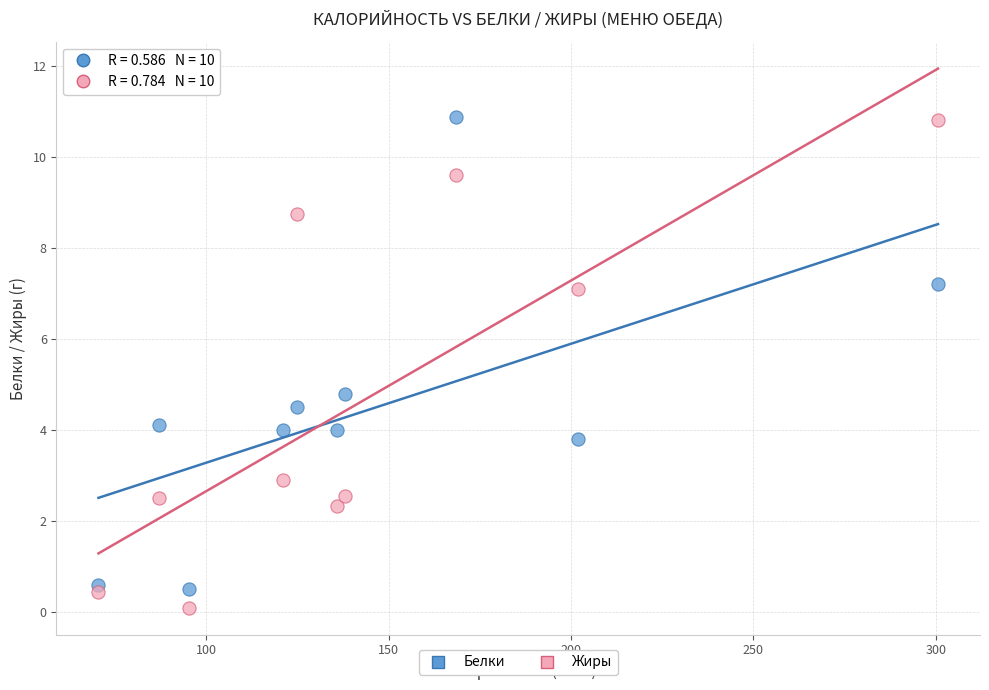

Across all series, what Y value is closest to 5?

4.8